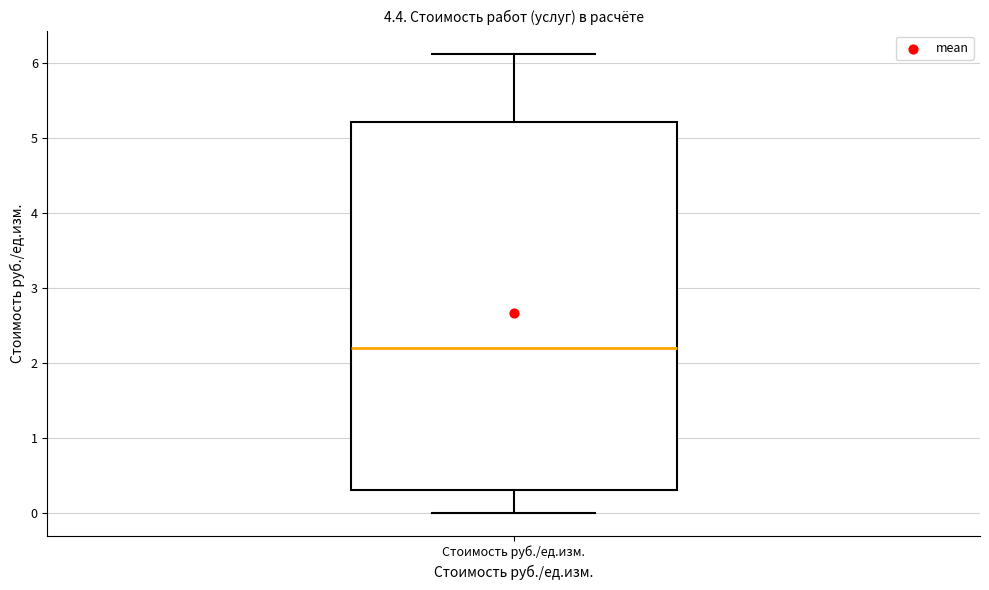

Where does the upper whisker of the box for Стоимость руб./ед.изм. end on the y-axis? The values are not printed on the chart, so give them approximately, as read against the axis.

6.1